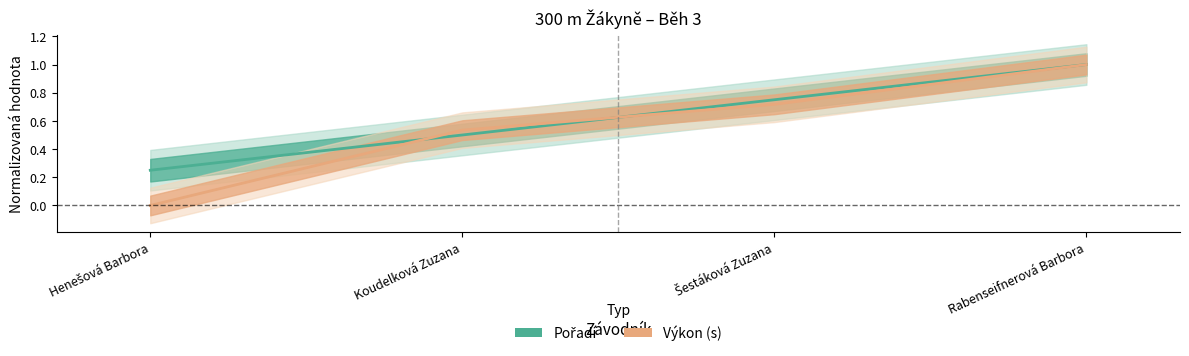

What is the difference between the maximum and second lowest values in the Výkon series?

0.5